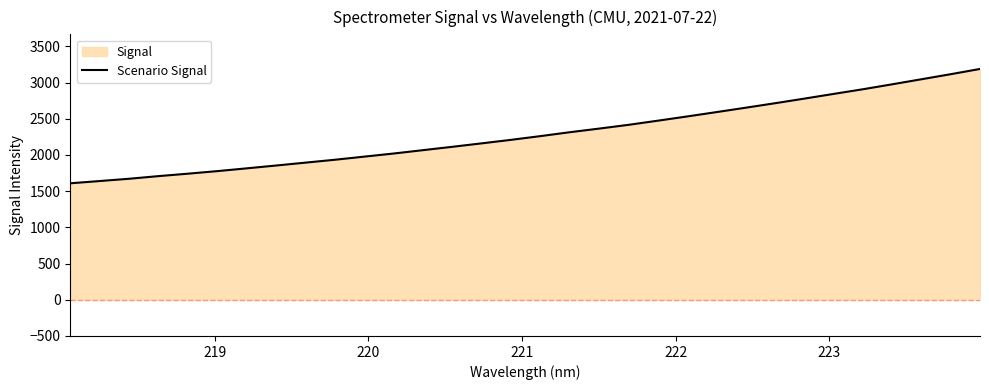

What is the difference between the maximum and minimum values?

1579.2